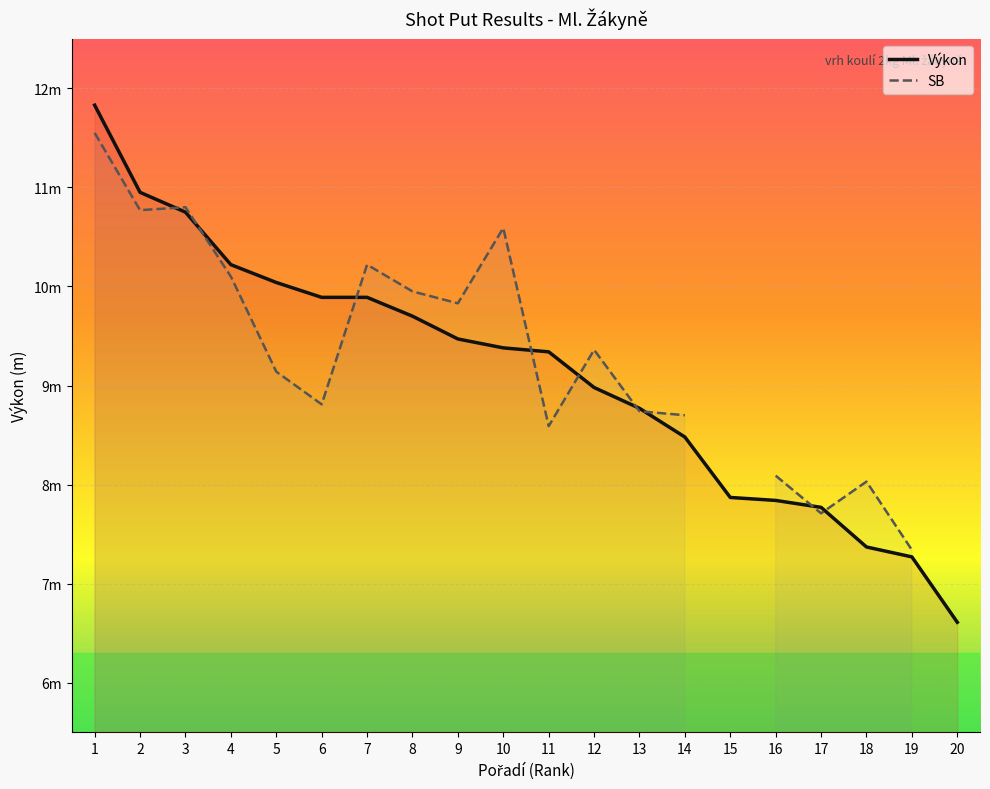

Where do SB and Výkon first cross each other?

2 and 3